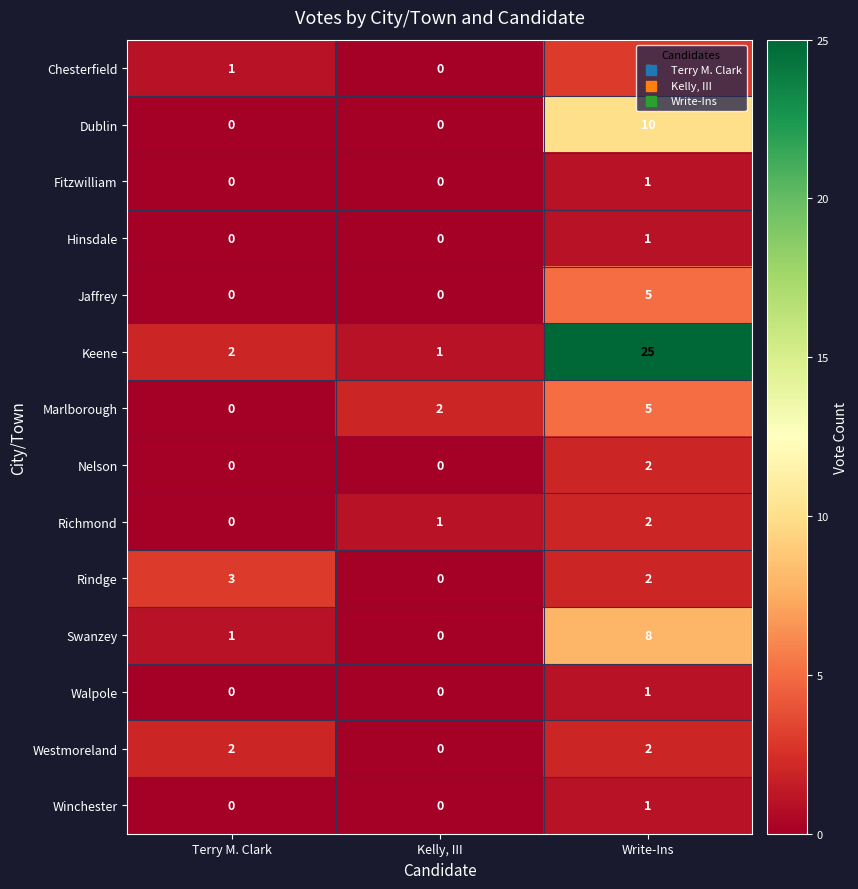

What is the spread (max minus min) of values at Terry M. Clark?

3